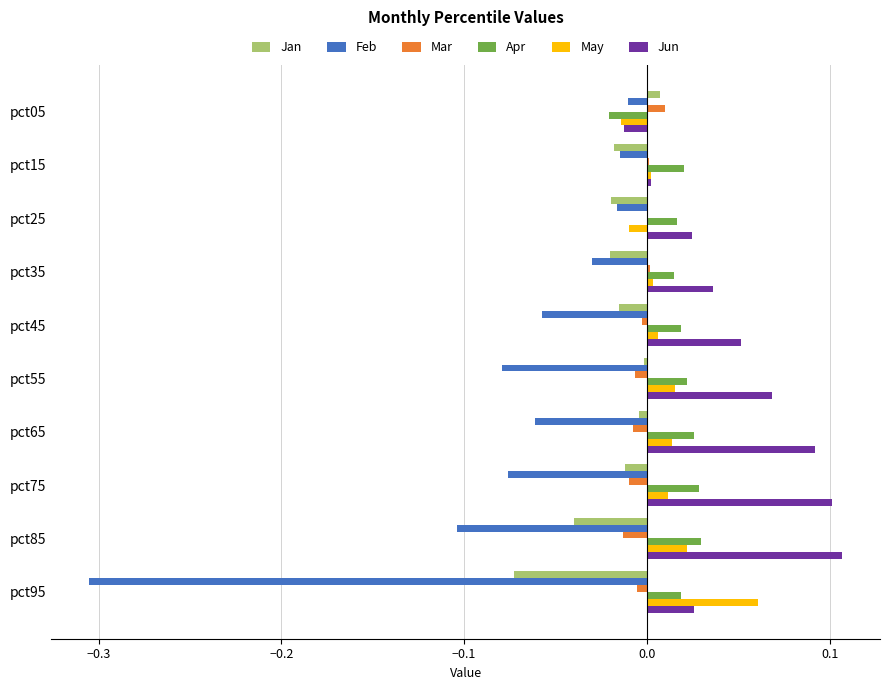

The Jun series shows 0.1 at pct65. True or false?

True